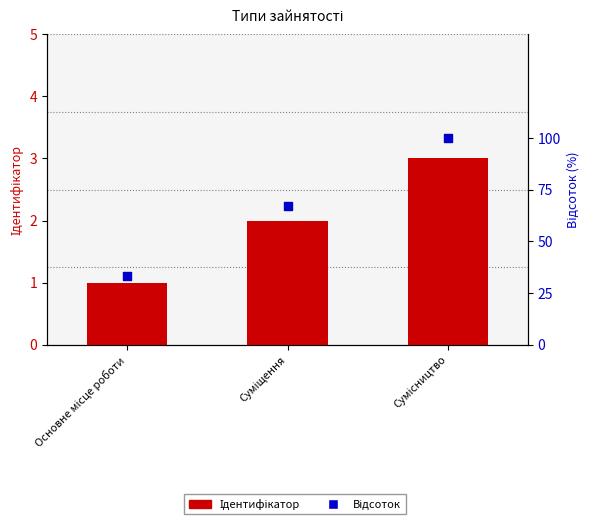

Which series has the largest total across all categories?

Відсоток